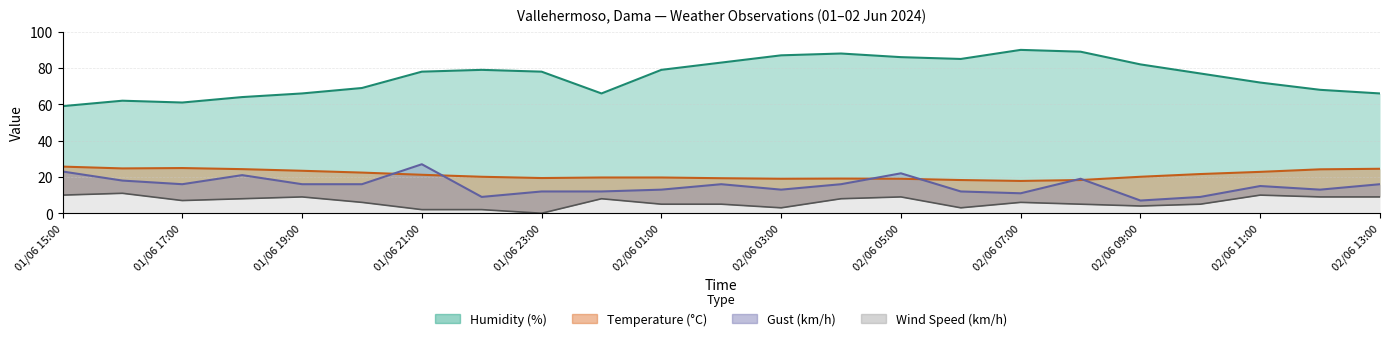

Which has a higher value, 02/06 07:00 or 02/06 02:00?

02/06 02:00